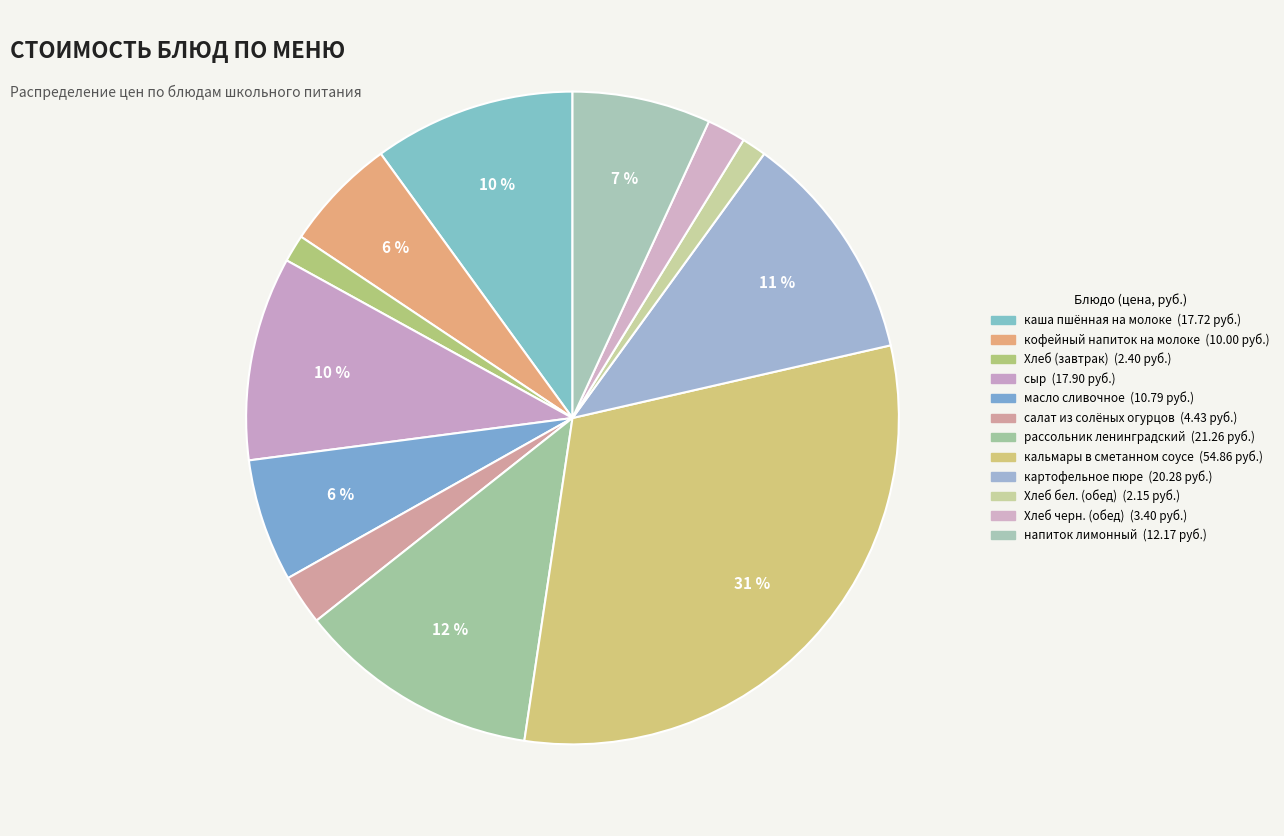

Which category has the biggest portion of the pie?

кальмары в сметанном соусе